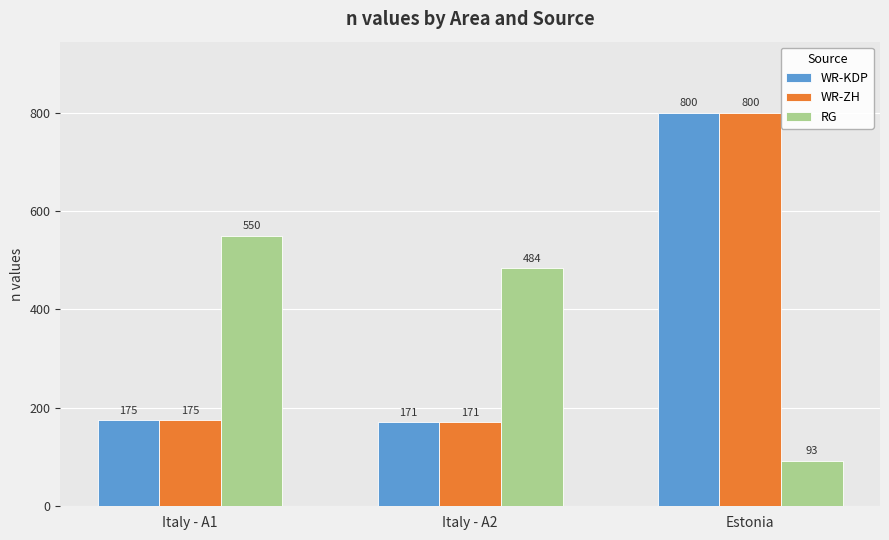

Reading left to right, list all the values displayed in this chart.

WR-KDP: 175	171	800
WR-ZH: 175	171	800
RG: 550	484	93